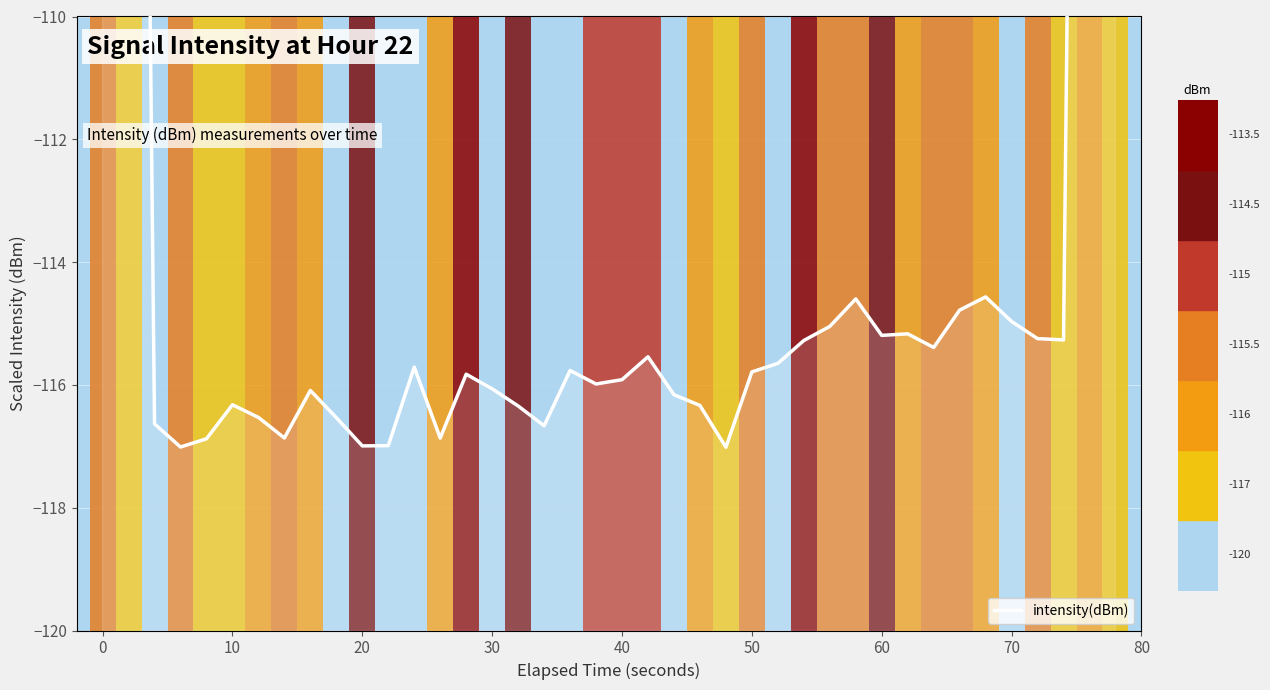

Between 60 and 20, which is larger?

60